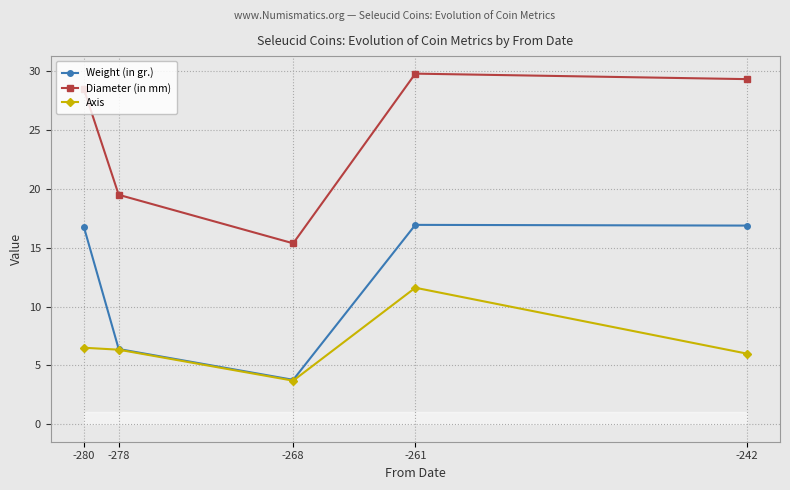

At -278, list the series in order from largest to smallest.

Diameter (in mm), Weight (in gr.), Axis